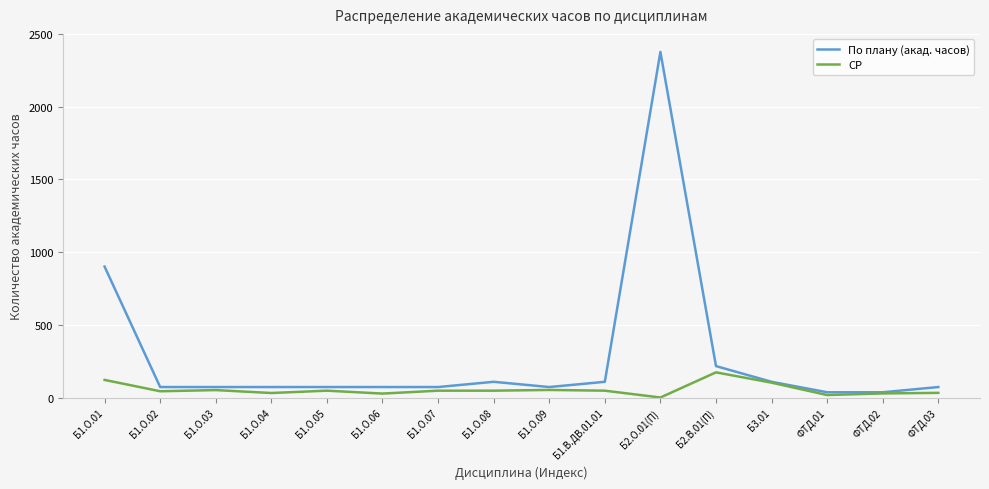

What are all the series names shown in the legend?

По плану (акад. часов), СР